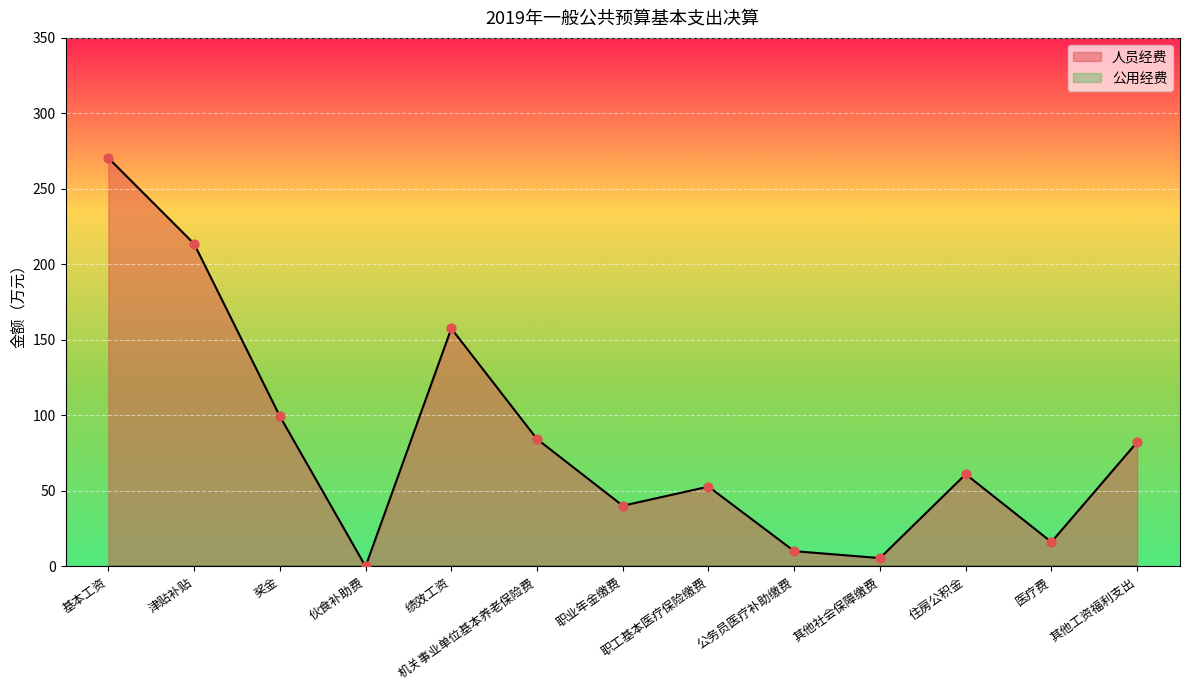

Between 医疗费 and 职工基本医疗保险缴费, which is larger?

职工基本医疗保险缴费